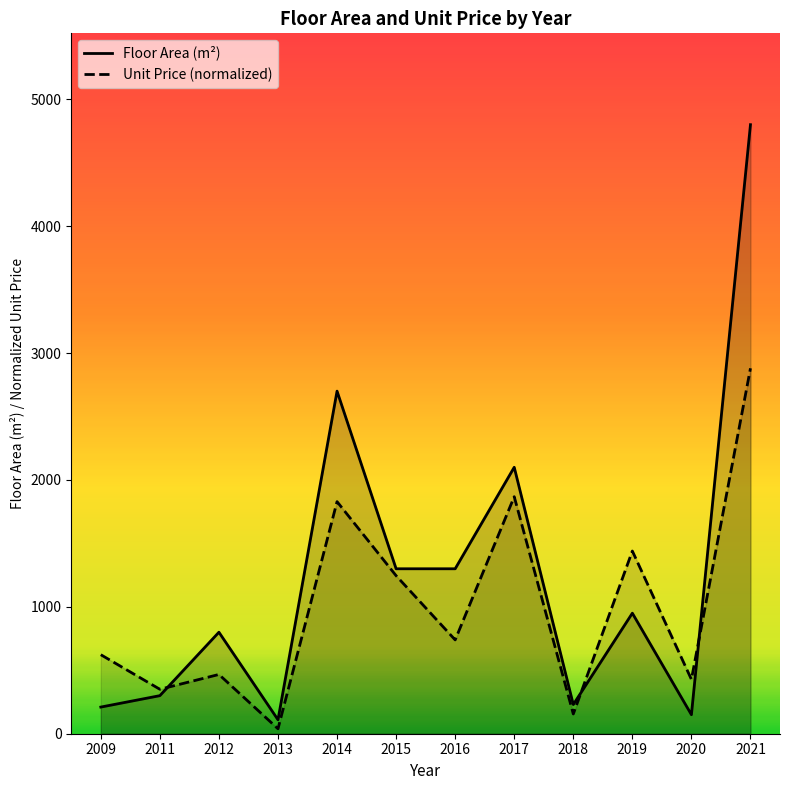

What is the spread (max minus min) of values at 2017?

231.9